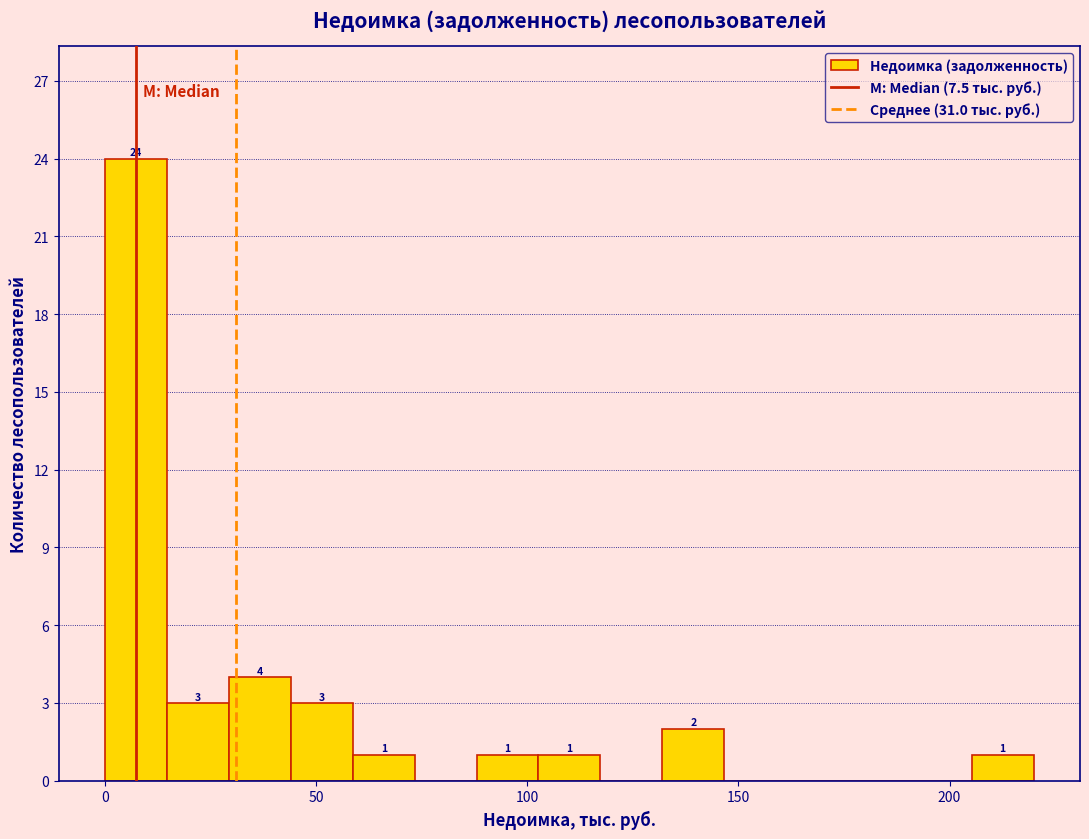

Around what value on the x-axis is the tallest bar? Give the approximate position of its centre, as read against the axis.

5